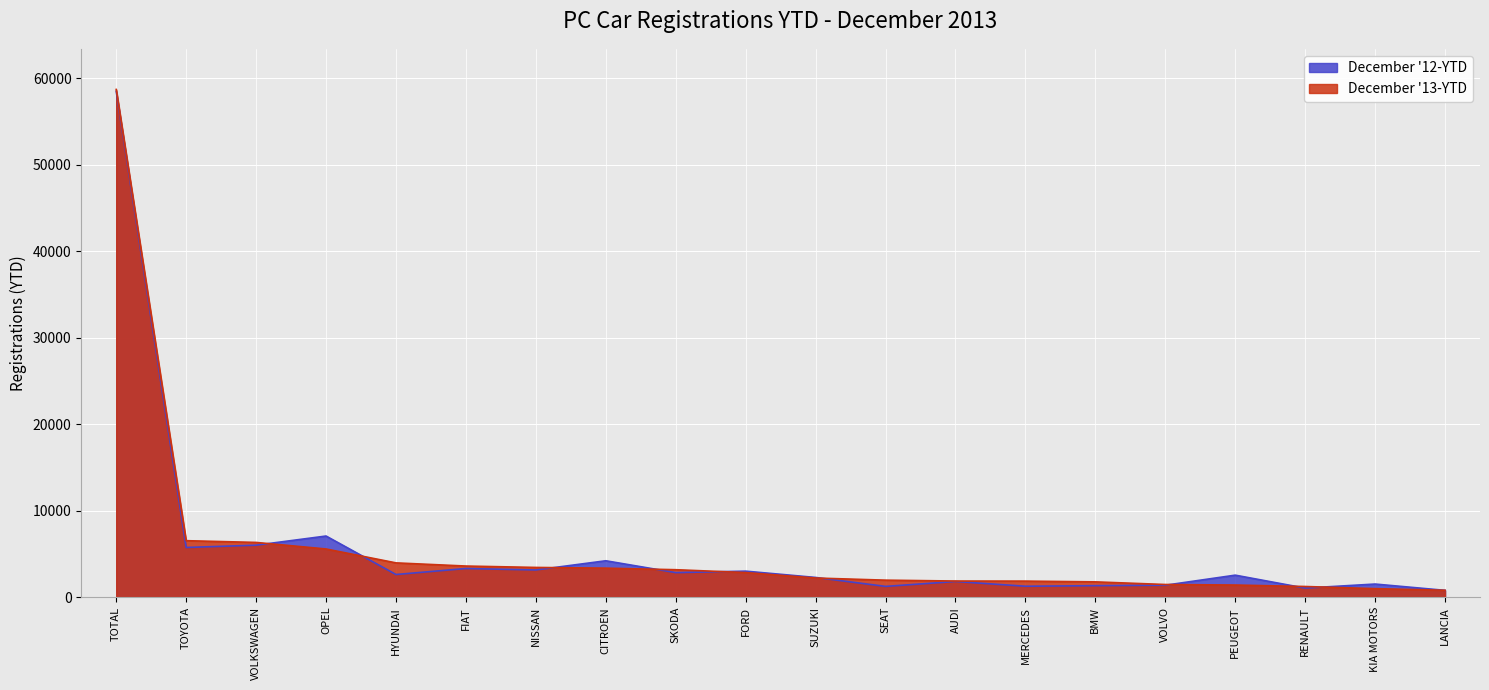

What is the label of the 17th point from the right?

OPEL